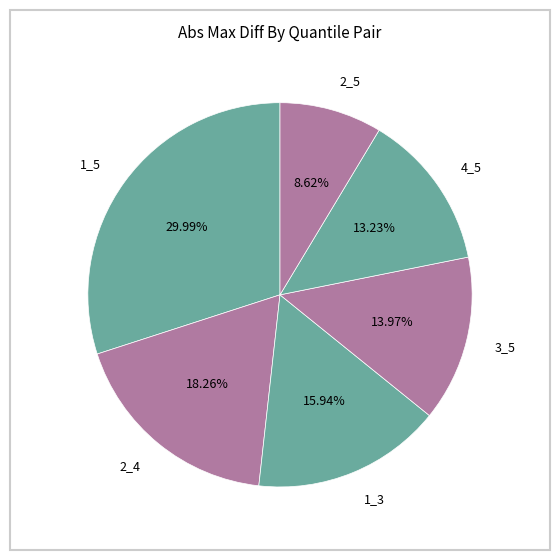

Rank the categories by value from lowest to highest.

2_5, 4_5, 3_5, 1_3, 2_4, 1_5